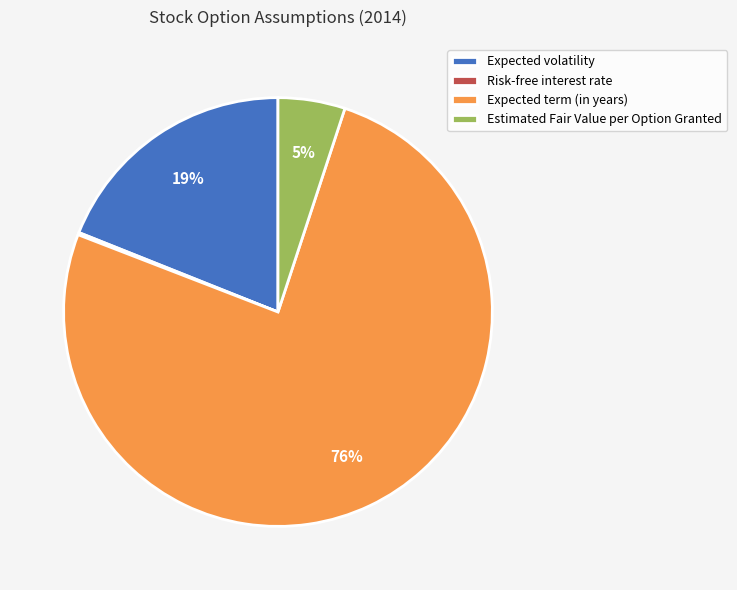

Which category has the biggest portion of the pie?

Expected term (in years)